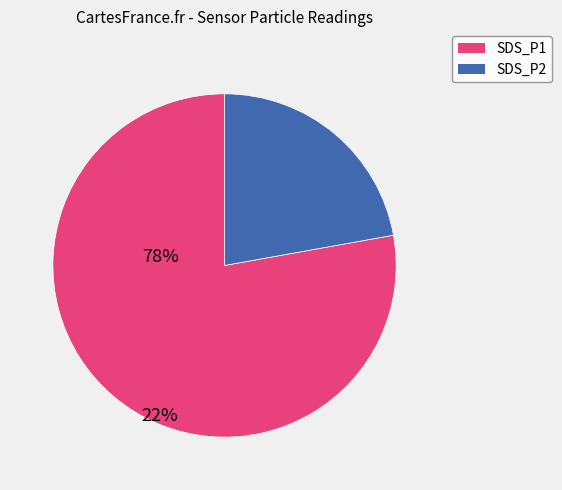

Does any single category account for the majority?

Yes